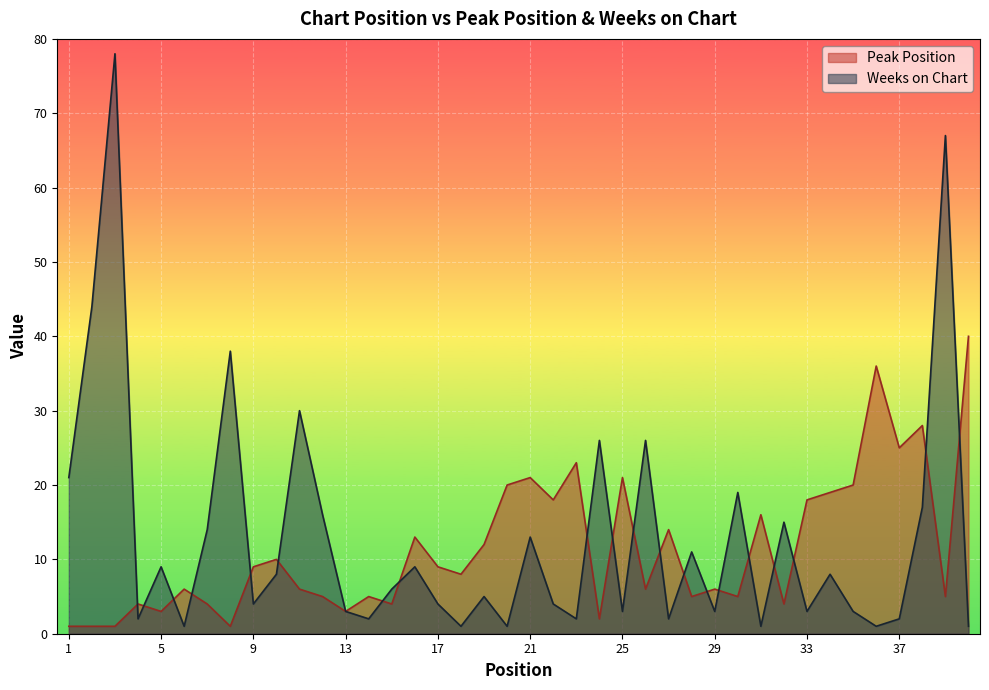

Which label corresponds to the largest value in the chart?

3